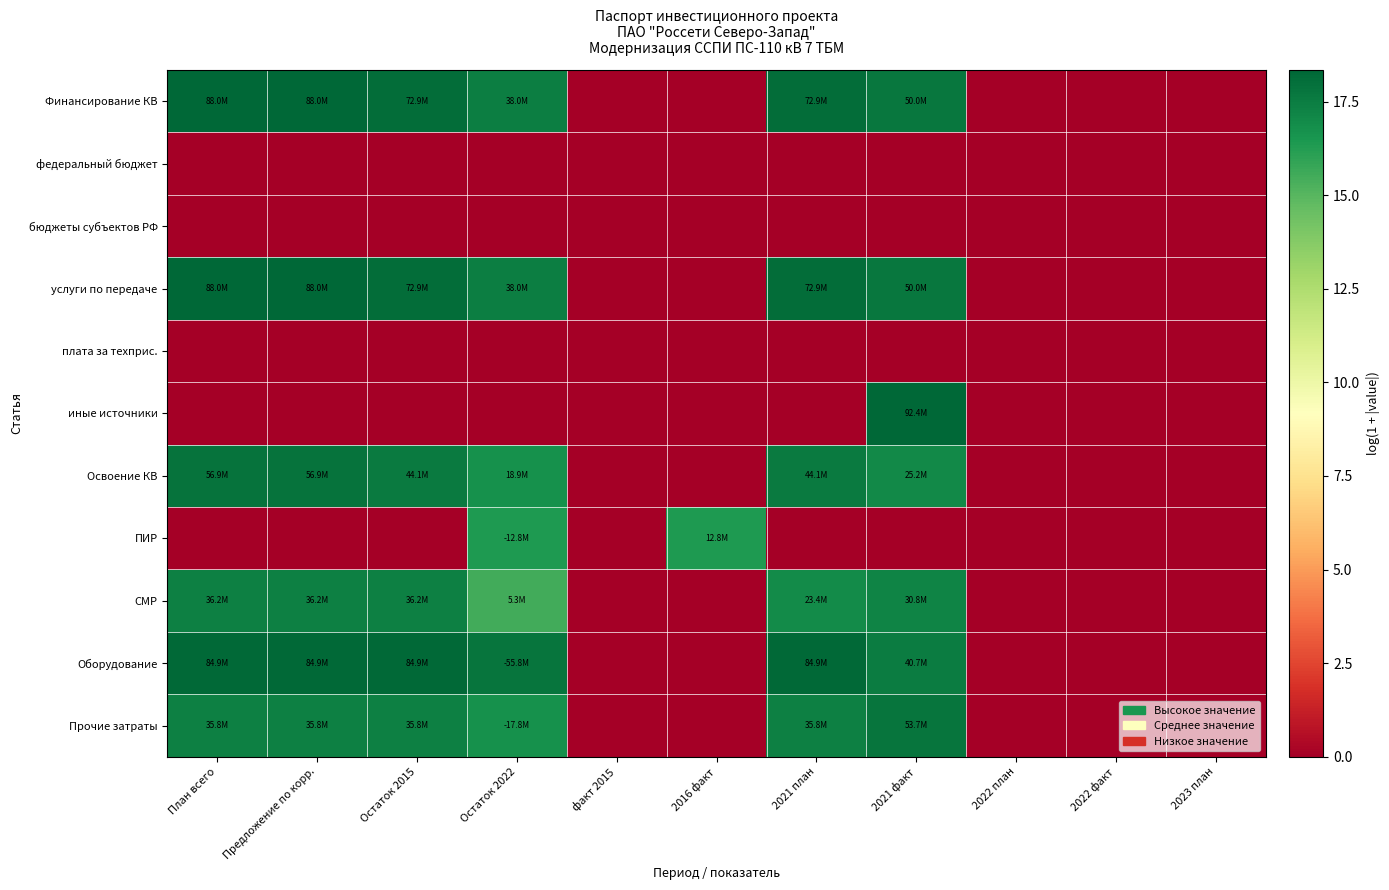

Reading right to left, what are all the values shown in this chart?

Финансирование КВ: 2023 план=0.0	2022 факт=0.0	2022 план=0.0	2021 факт=17.7	2021 план=18.1	2016 факт=0.0	факт 2015=0.0	Остаток 2022=17.5	Остаток 2015=18.1	Предложение по корр.=18.3	План всего=18.3
федеральный бюджет: 2023 план=0.0	2022 факт=0.0	2022 план=0.0	2021 факт=0.0	2021 план=0.0	2016 факт=0.0	факт 2015=0.0	Остаток 2022=0.0	Остаток 2015=0.0	Предложение по корр.=0.0	План всего=0.0
бюджеты субъектов РФ: 2023 план=0.0	2022 факт=0.0	2022 план=0.0	2021 факт=0.0	2021 план=0.0	2016 факт=0.0	факт 2015=0.0	Остаток 2022=0.0	Остаток 2015=0.0	Предложение по корр.=0.0	План всего=0.0
услуги по передаче: 2023 план=0.0	2022 факт=0.0	2022 план=0.0	2021 факт=17.7	2021 план=18.1	2016 факт=0.0	факт 2015=0.0	Остаток 2022=17.5	Остаток 2015=18.1	Предложение по корр.=18.3	План всего=18.3
плата за техприс.: 2023 план=0.0	2022 факт=0.0	2022 план=0.0	2021 факт=0.0	2021 план=0.0	2016 факт=0.0	факт 2015=0.0	Остаток 2022=0.0	Остаток 2015=0.0	Предложение по корр.=0.0	План всего=0.0
иные источники: 2023 план=0.0	2022 факт=0.0	2022 план=0.0	2021 факт=18.3	2021 план=0.0	2016 факт=0.0	факт 2015=0.0	Остаток 2022=0.0	Остаток 2015=0.0	Предложение по корр.=0.0	План всего=0.0
Освоение КВ: 2023 план=0.0	2022 факт=0.0	2022 план=0.0	2021 факт=17.0	2021 план=17.6	2016 факт=0.0	факт 2015=0.0	Остаток 2022=16.8	Остаток 2015=17.6	Предложение по корр.=17.9	План всего=17.9
ПИР: 2023 план=0.0	2022 факт=0.0	2022 план=0.0	2021 факт=0.0	2021 план=0.0	2016 факт=16.4	факт 2015=0.0	Остаток 2022=16.4	Остаток 2015=0.0	Предложение по корр.=0.0	План всего=0.0
СМР: 2023 план=0.0	2022 факт=0.0	2022 план=0.0	2021 факт=17.2	2021 план=17.0	2016 факт=0.0	факт 2015=0.0	Остаток 2022=15.5	Остаток 2015=17.4	Предложение по корр.=17.4	План всего=17.4
Оборудование: 2023 план=0.0	2022 факт=0.0	2022 план=0.0	2021 факт=17.5	2021 план=18.3	2016 факт=0.0	факт 2015=0.0	Остаток 2022=17.8	Остаток 2015=18.3	Предложение по корр.=18.3	План всего=18.3
Прочие затраты: 2023 план=0.0	2022 факт=0.0	2022 план=0.0	2021 факт=17.8	2021 план=17.4	2016 факт=0.0	факт 2015=0.0	Остаток 2022=16.7	Остаток 2015=17.4	Предложение по корр.=17.4	План всего=17.4